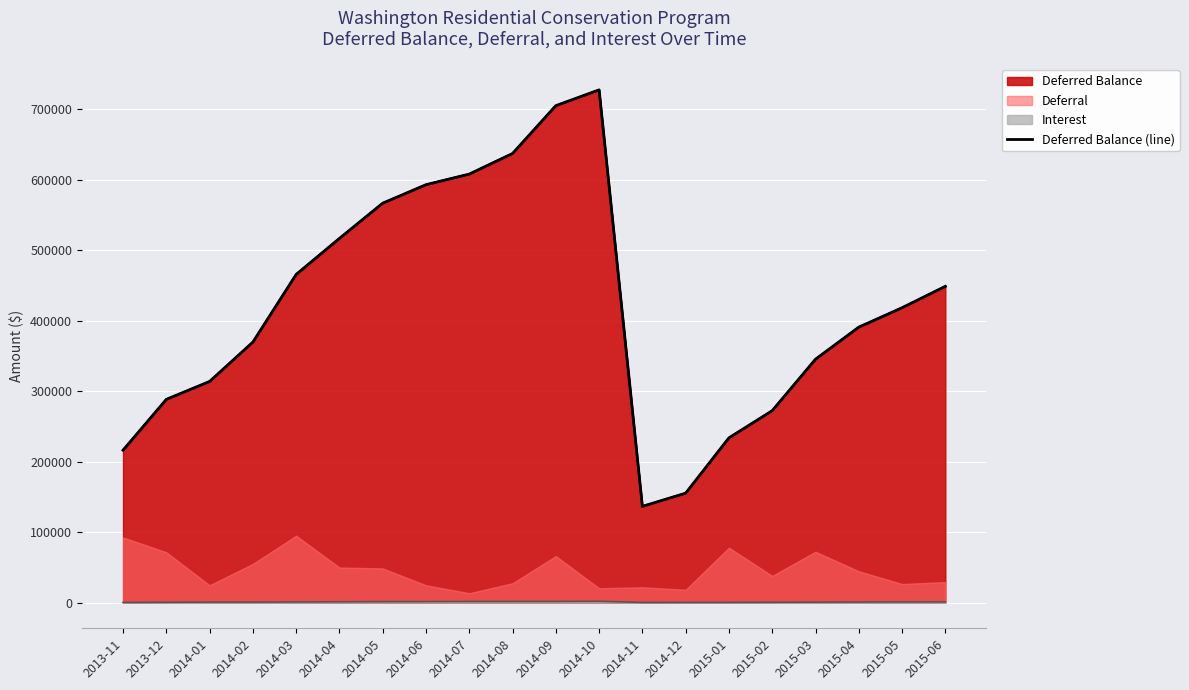

How many values are below 418245?

10